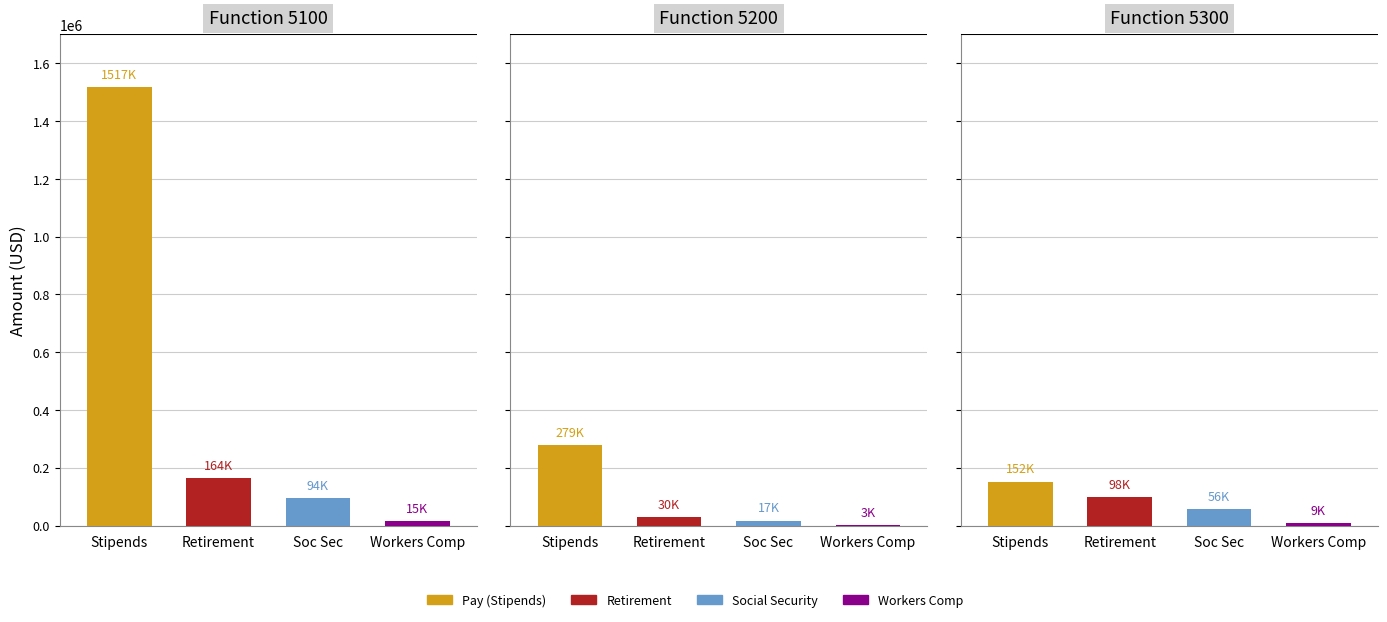

Reading left to right, transcribe all the data shown in this chart.

Pay (Stipends): 0=1517000.0	1=279326.6	2=152090.0
Retirement: 0=164139.4	1=30223.1	2=98315.2
Social Security: 0=94054.0	1=17318.2	2=56335.9
Workers Comp: 0=15170.0	1=2793.3	2=9086.4